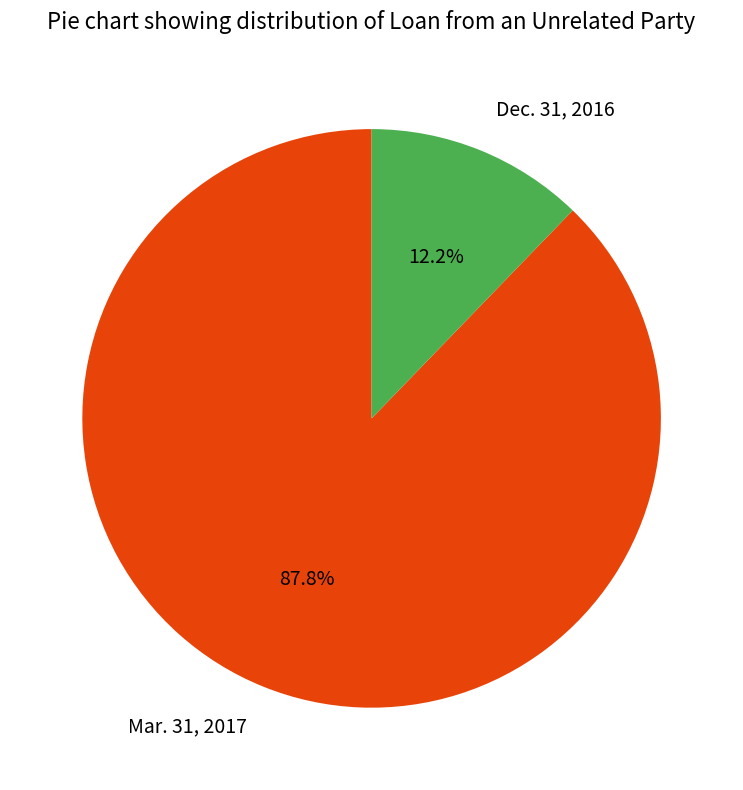

Is it true that Mar. 31, 2017 is 88% of the pie?

True